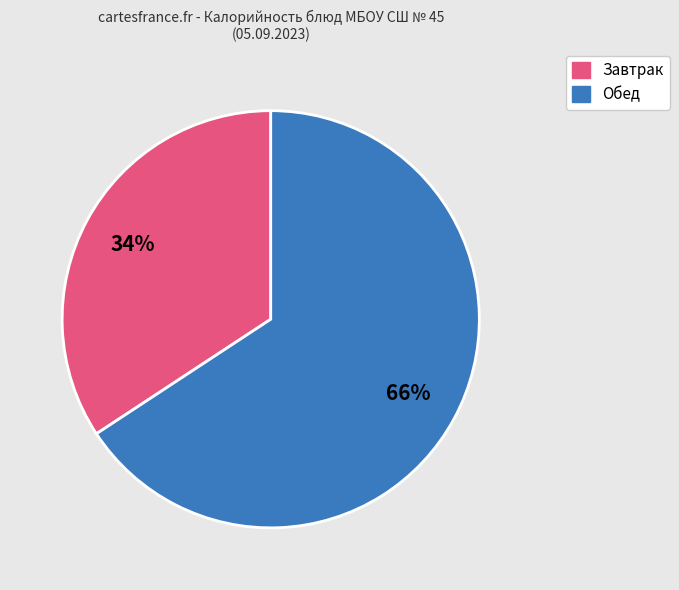

How many segments does this pie chart have?

2